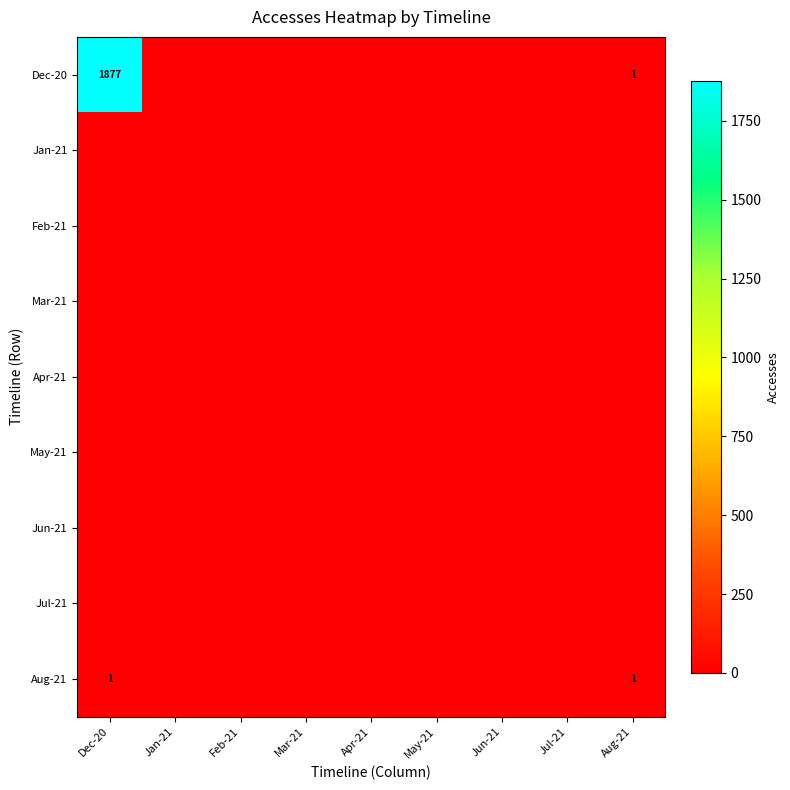

At which category is the sum across all series the highest?

Dec-20